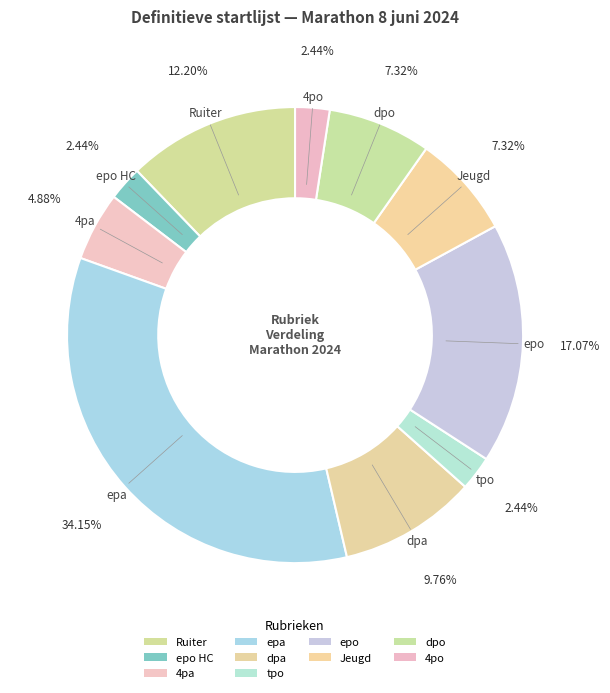

What is the total percentage of Jeugd and Ruiter?

19.5%